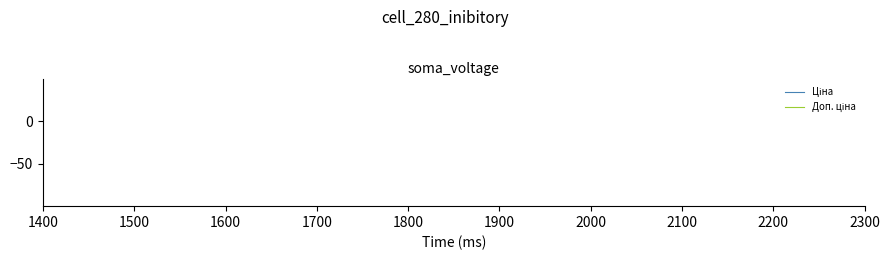

True or false: Доп. ціна and Ціна intersect in this chart.

False